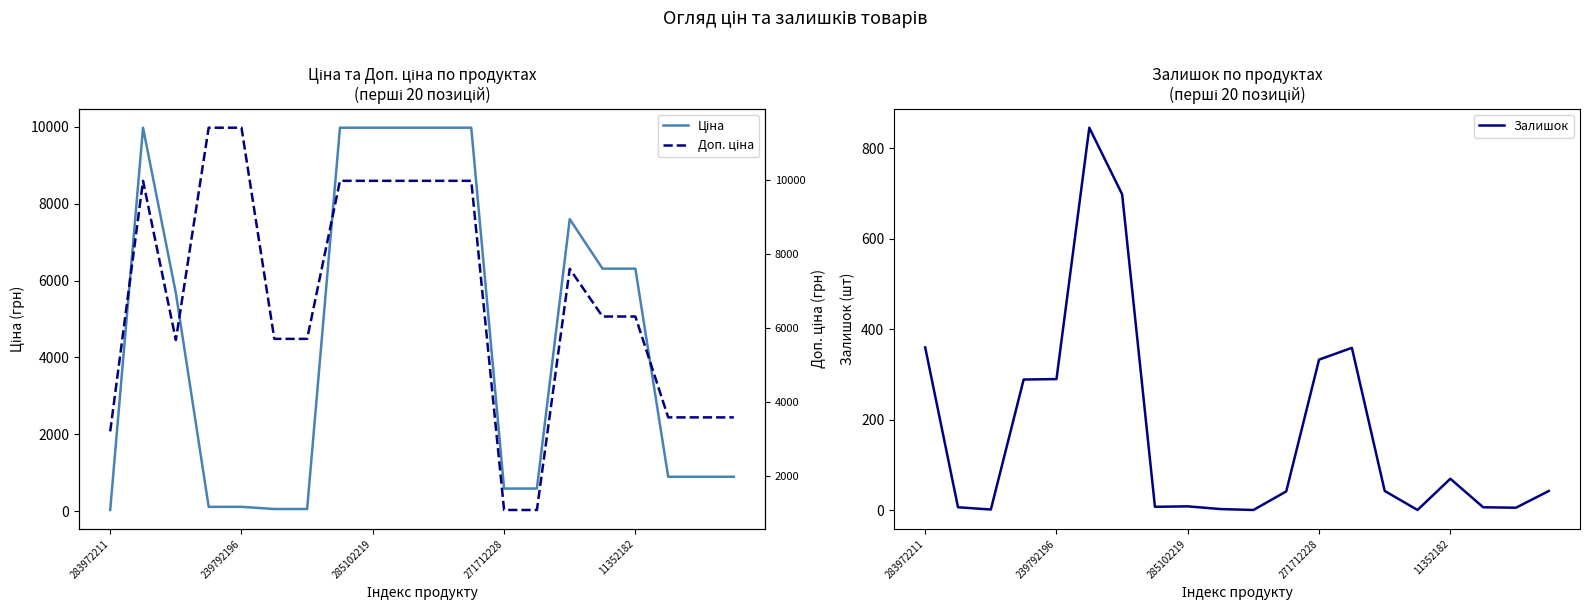

What are all the series names shown in the legend?

Ціна, Залишок, Доп. ціна